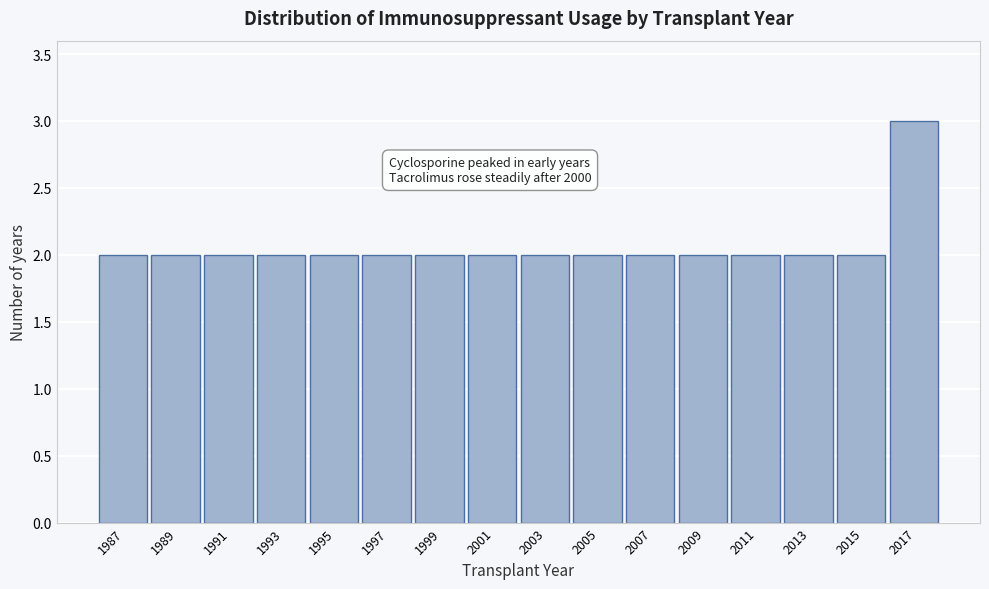

Reading left to right, transcribe all the data shown in this chart.

2	2	2	2	2	2	2	2	2	2	2	2	2	2	2	3